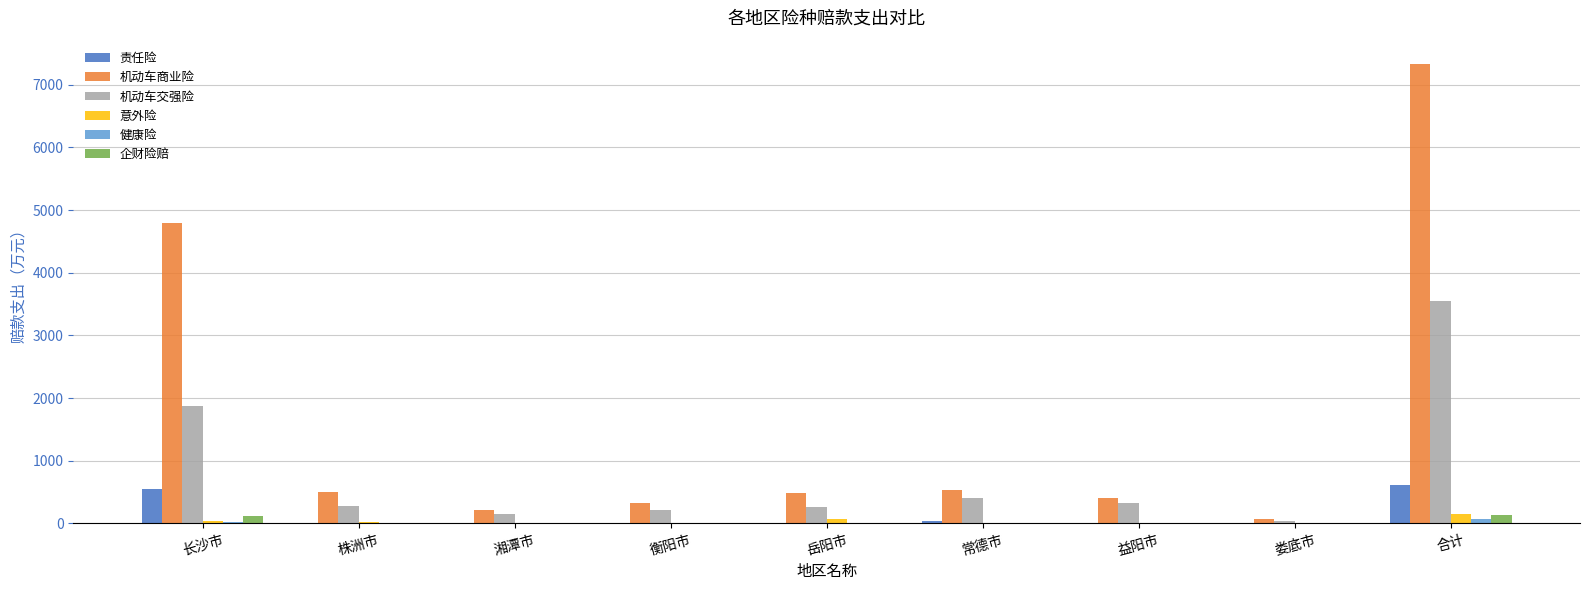

Between 长沙市 and 益阳市, which series saw the biggest shift?

机动车商业险